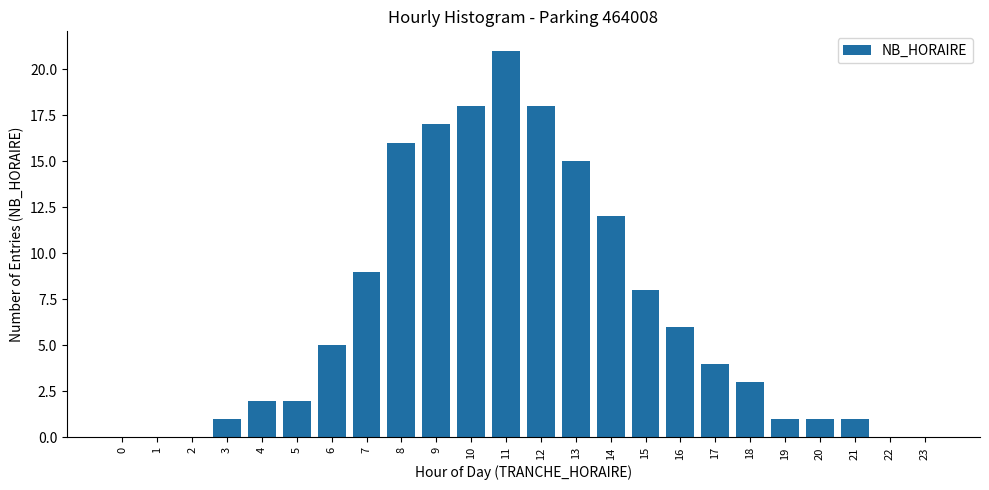

Reading left to right, extract all data points from this chart.

0=0	1=0	2=0	3=1	4=2	5=2	6=5	7=9	8=16	9=17	10=18	11=21	12=18	13=15	14=12	15=8	16=6	17=4	18=3	19=1	20=1	21=1	22=0	23=0